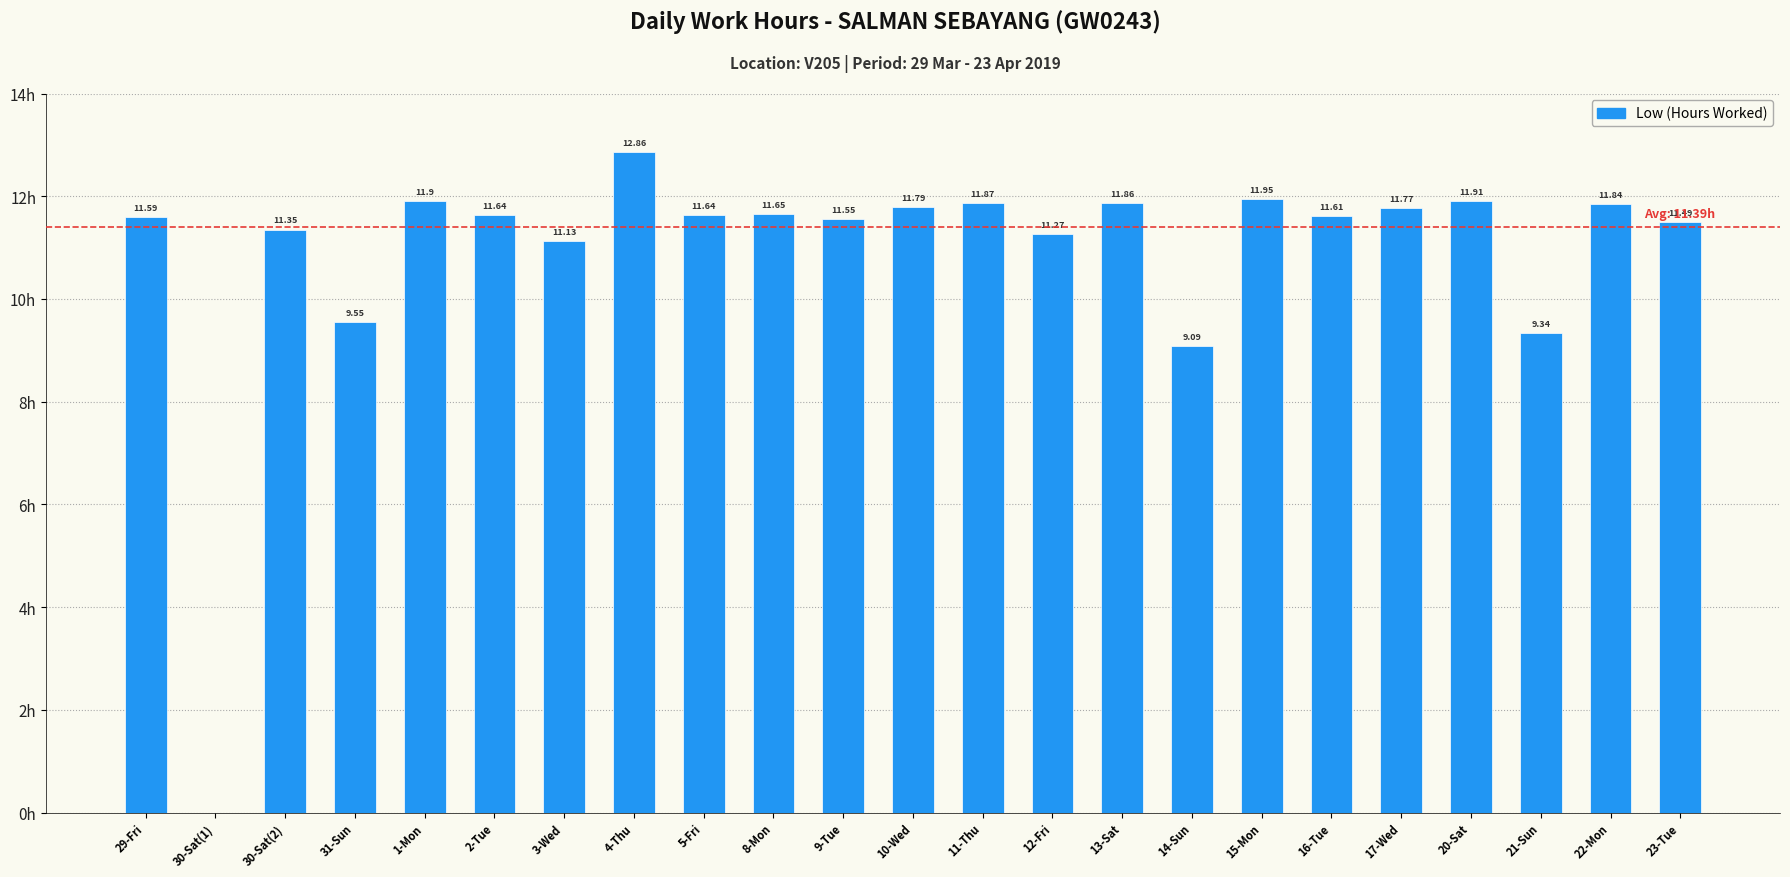

Which has a higher value, 21-Sun or 14-Sun?

21-Sun